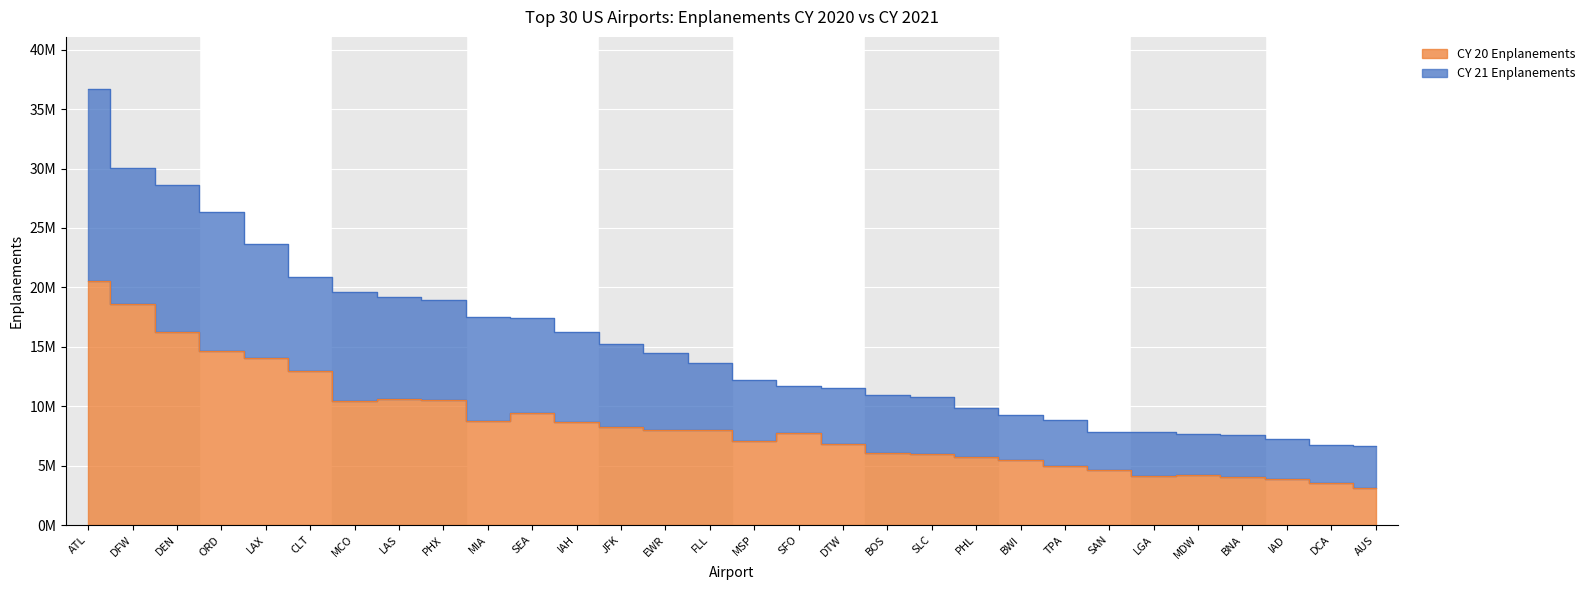

Does the chart display data point markers on the line(s)?

No